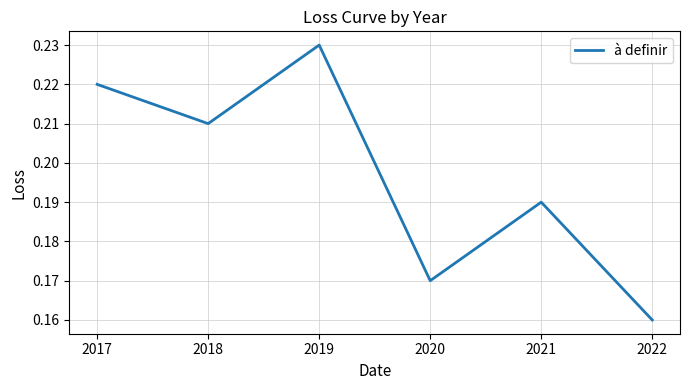

At which category does the data reach its first local peak?

2019